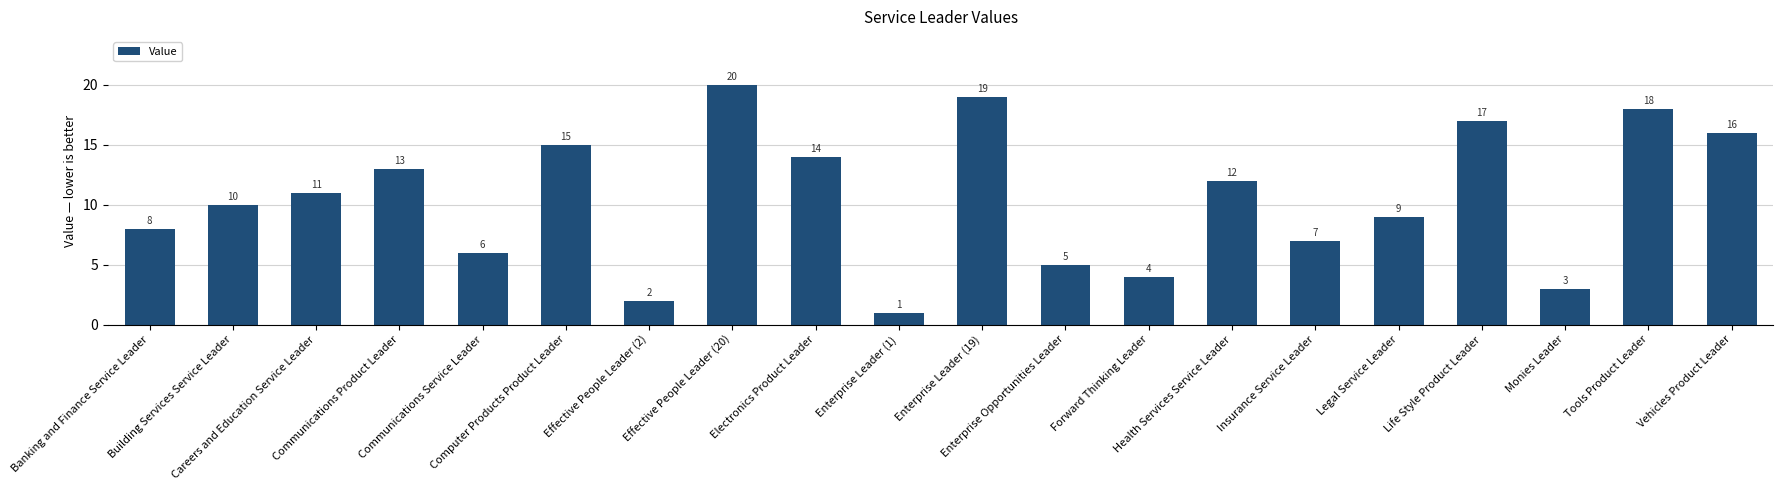

Which label corresponds to the smallest value in the chart?

Enterprise Leader (1)